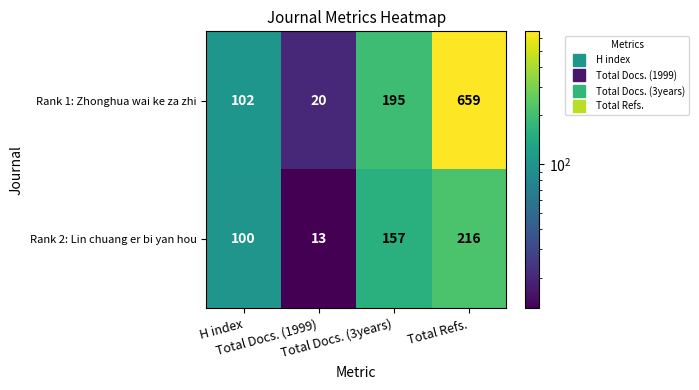

Which series has the widest spread of values?

Rank 1: Zhonghua wai ke za zhi